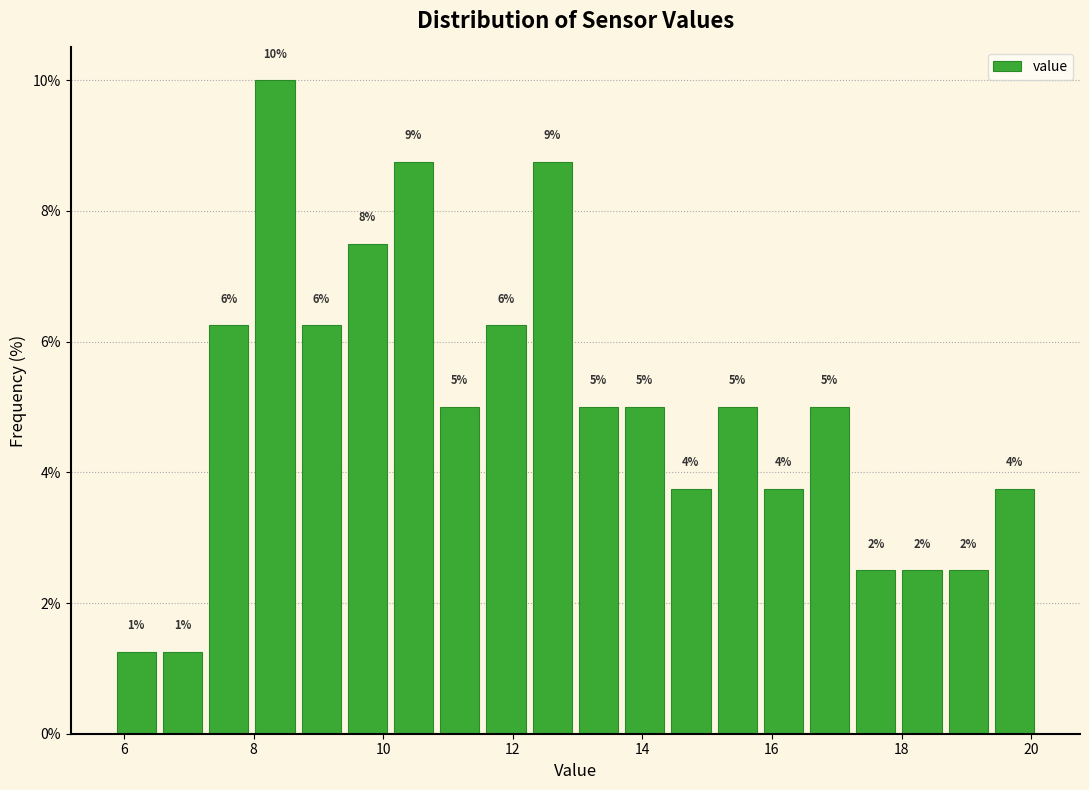

Read against the x-axis, roughly where is the centre of the tallest bar?

8.4